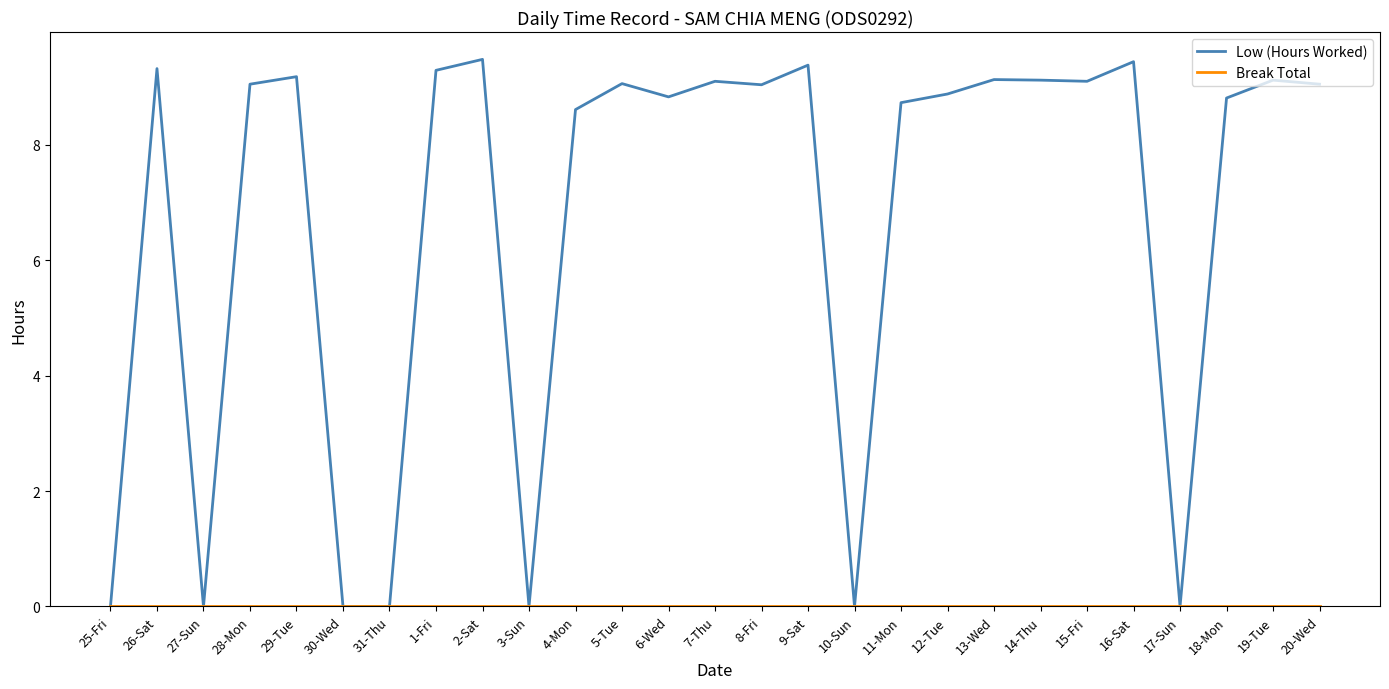

Is it true that Low (Hours Worked) equals 6.0 at 28-Mon?

False